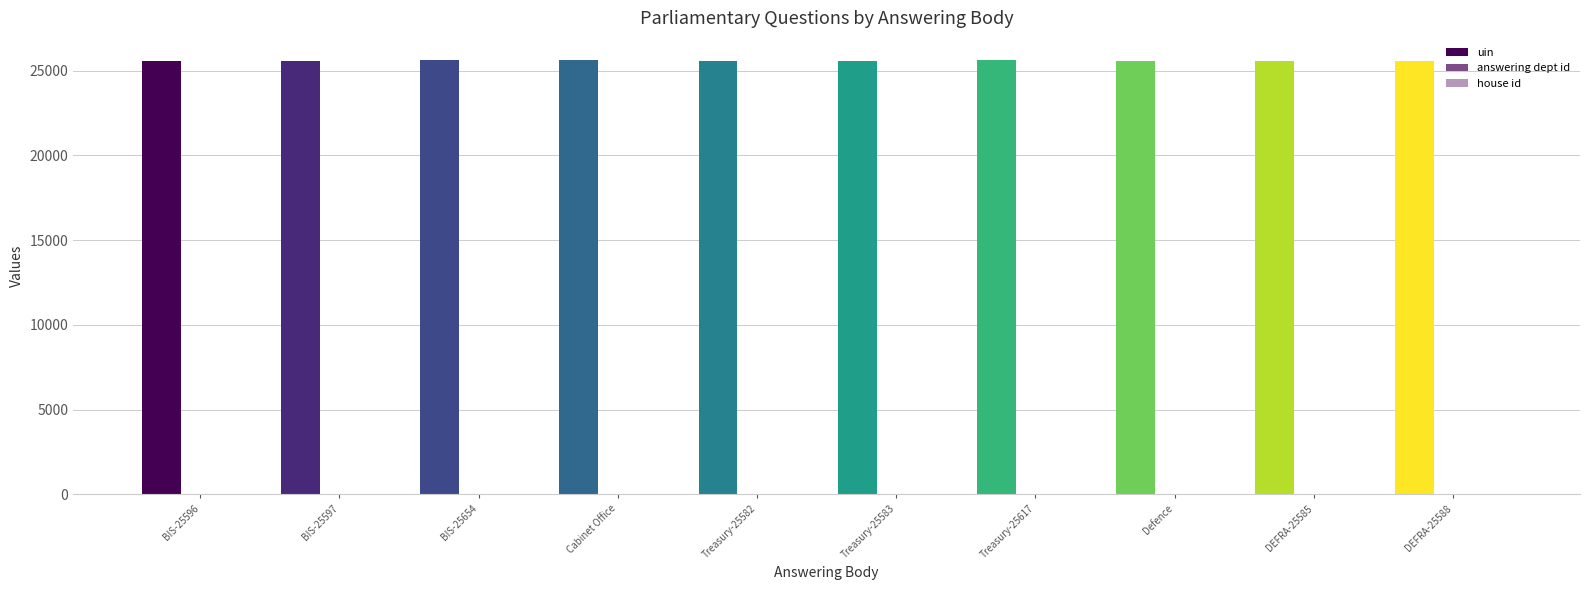

At how many categories does at least one series exceed 15135?

10